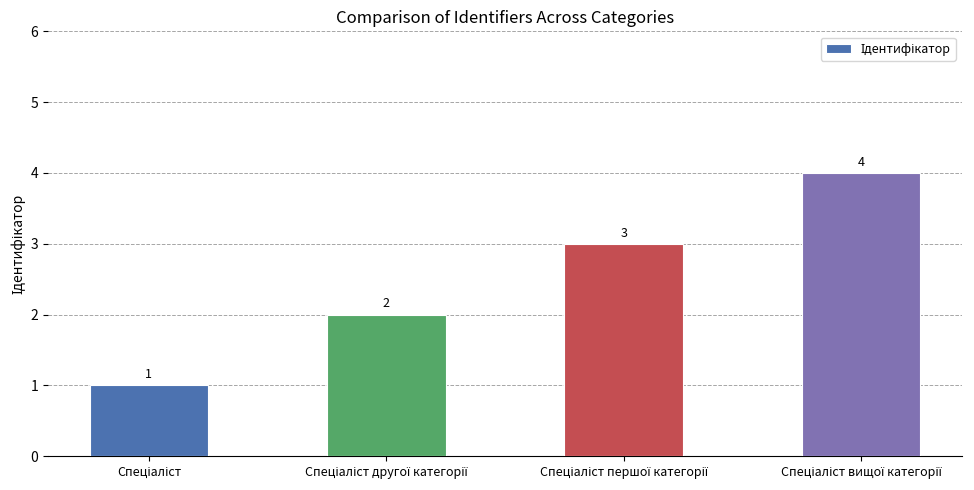

Count the number of data series in this chart.

1